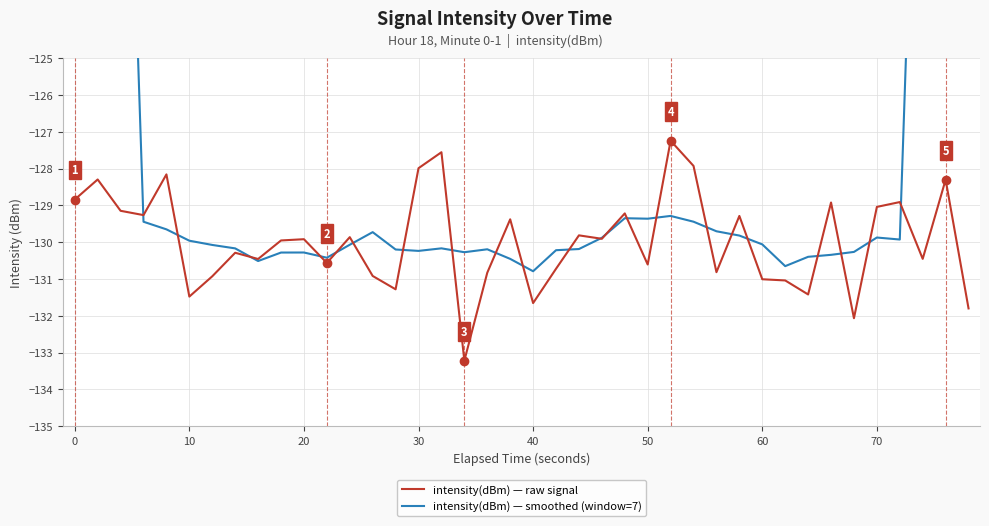

Which series has the largest total across all categories?

intensity(dBm) — smoothed (window=7)